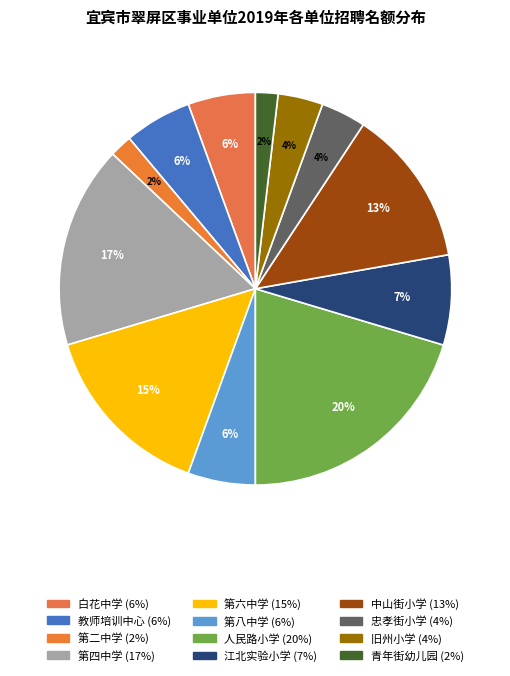

Rank the categories by value from highest to lowest.

宜宾市人民路小学校, 四川省宜宾市第四中学校, 四川省宜宾市第六中学校, 宜宾市中山街小学校, 宜宾市江北实验小学, 宜宾市翠屏区白花中学校, 宜宾市翠屏区教师培训与教育研究中心, 四川省宜宾市第八中学校, 宜宾市忠孝街小学校, 宜宾市翠屏区旧州小学校, 四川省宜宾市第二中学校, 宜宾市青年街幼儿园